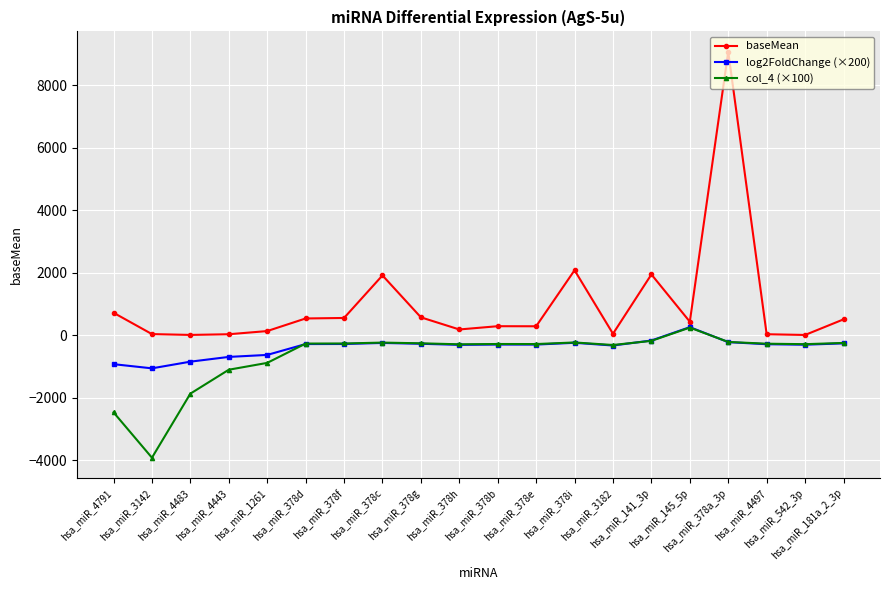

What is the sum of the col_4 (×100) values at hsa_miR_3182 and hsa_miR_3142?

-4230.6